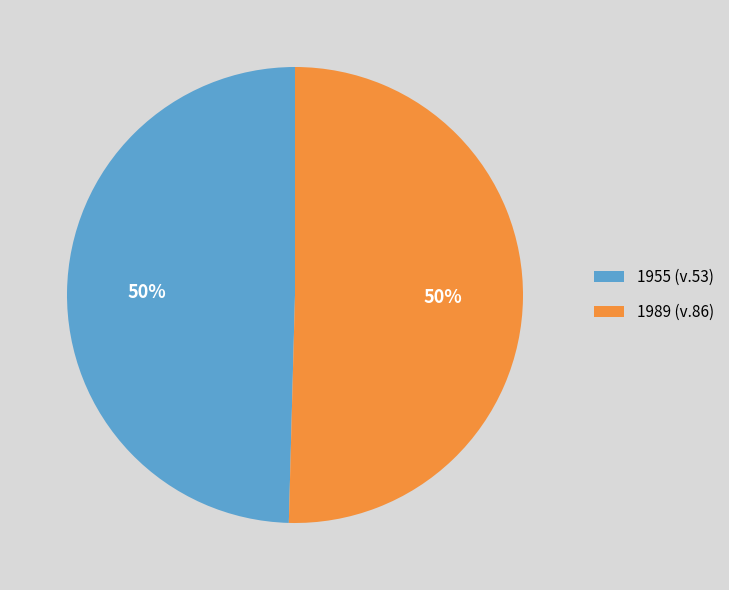

Combined, do 1955 and 1989 account for over 50%?

Yes